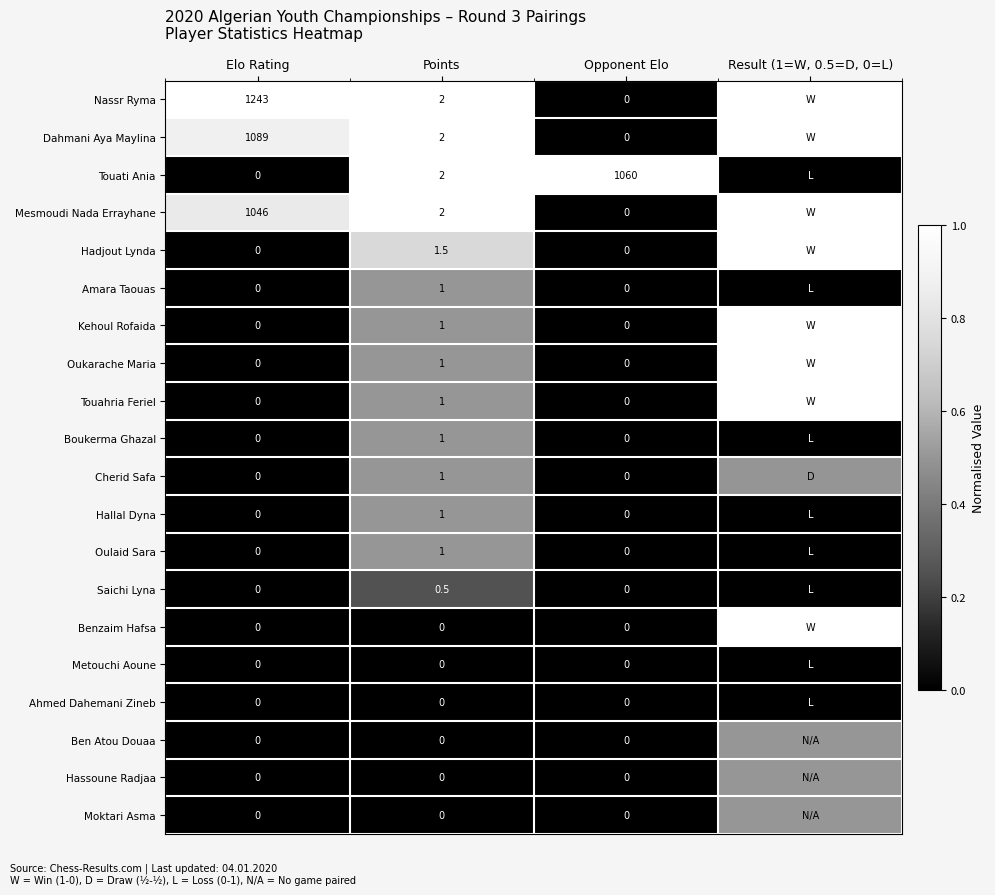

Which series changed the most between Elo Rating and Points?

Nassr Ryma